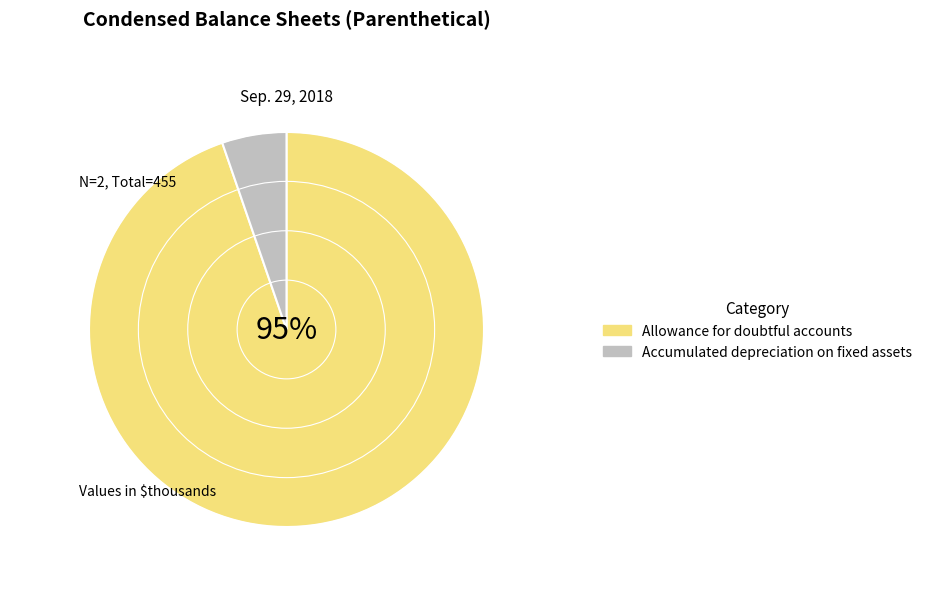

How many slices are in this pie chart?

2